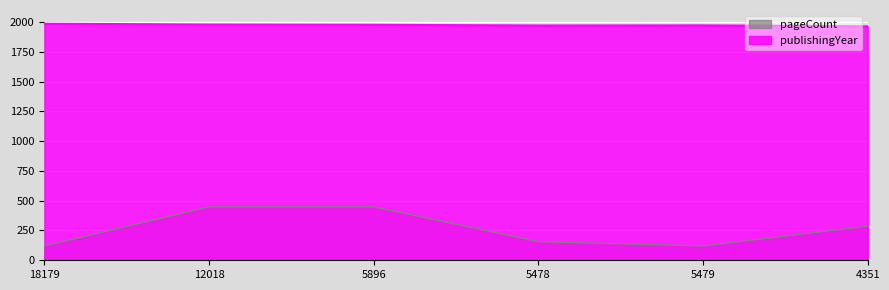

What are all the series names shown in the legend?

pageCount, publishingYear